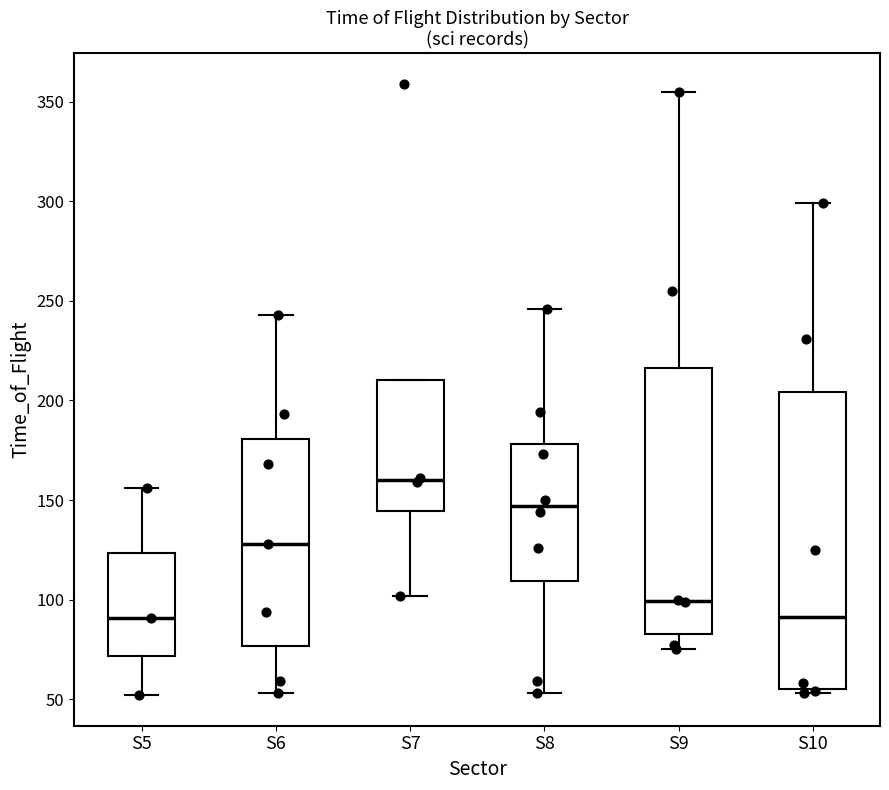

Which box's median line is the highest?

S7